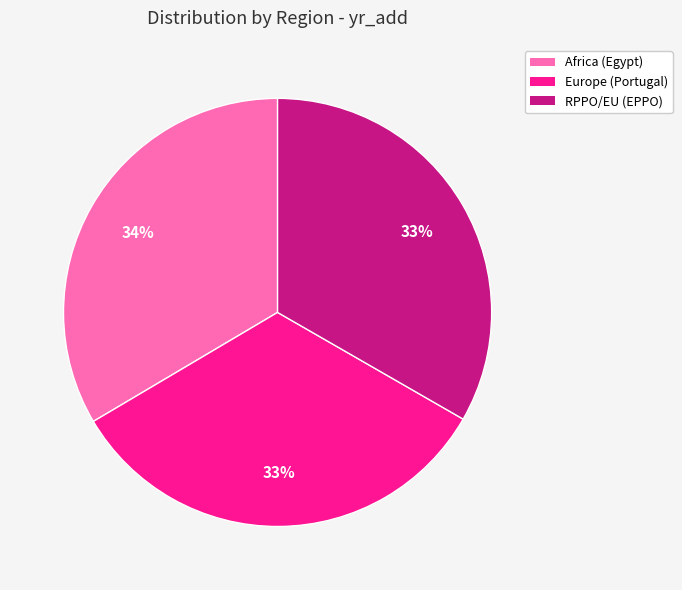

How many slices are in this pie chart?

3